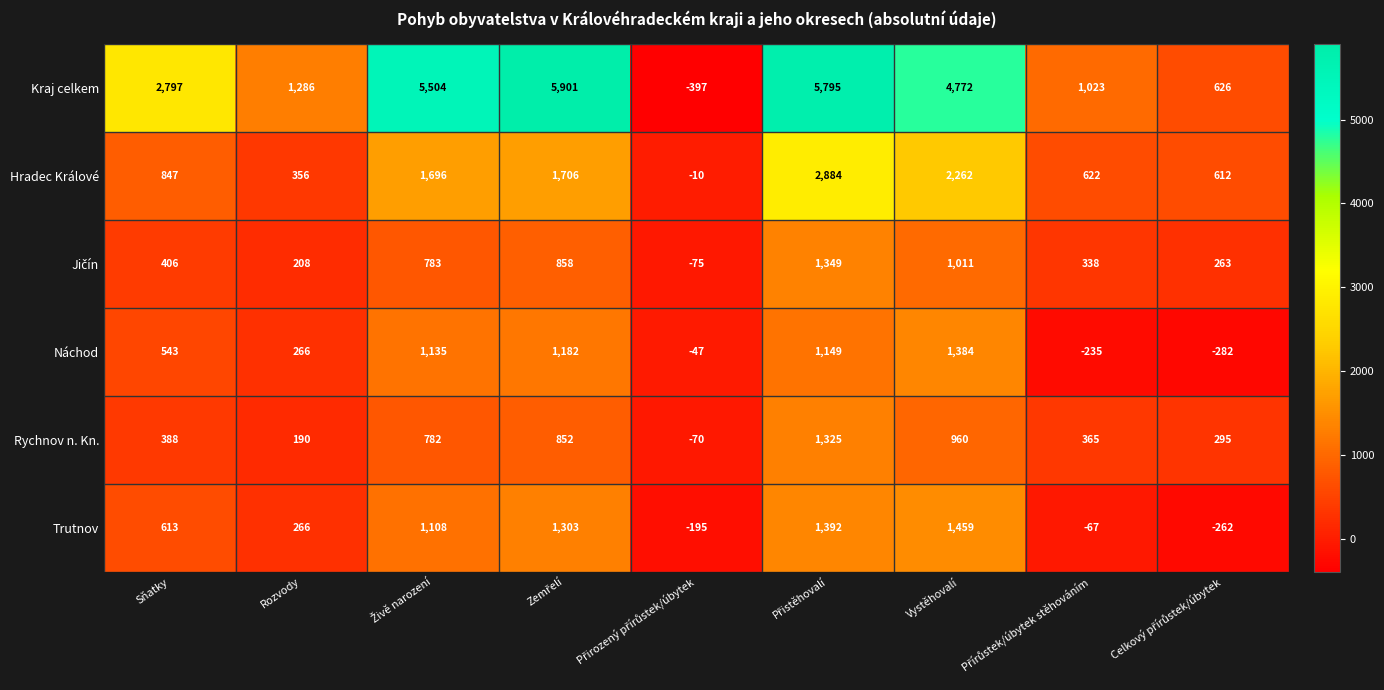

True or false: Hradec Králové has a value of 356 at Rozvody.

True